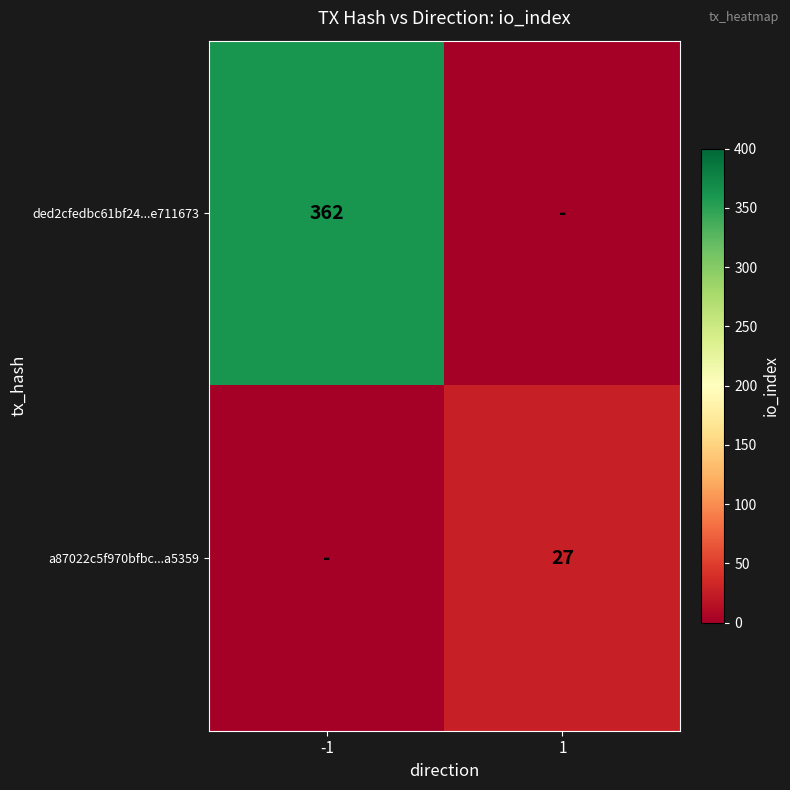

Is it true that a87022c5f970bfbc...a5359 equals 27 at 1?

True